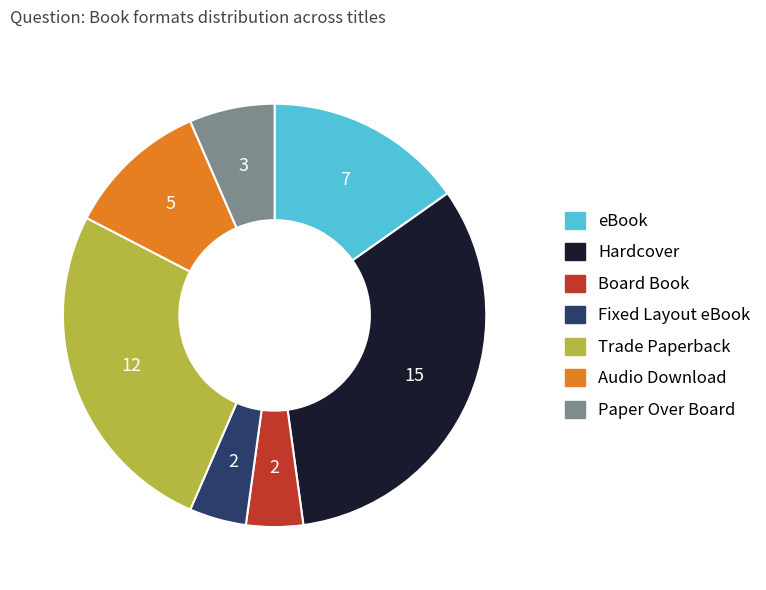

What is the largest slice in the pie chart?

Hardcover